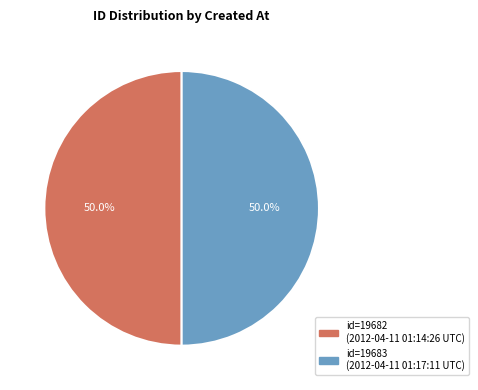

What is the smallest slice in the pie chart?

2012-04-11 01:14:26 UTC